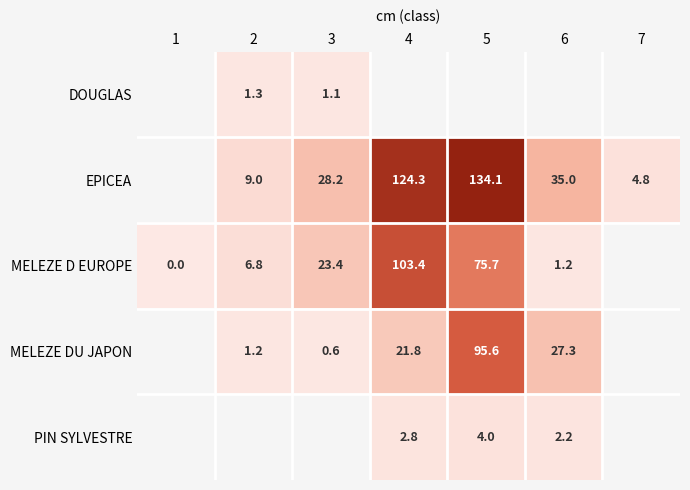

Is it true that EPICEA equals 4.8 at 7?

True